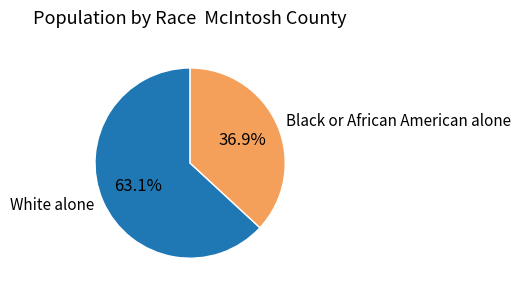

Combined, what portion of the pie is White alone and Black or African American alone?

100.0%